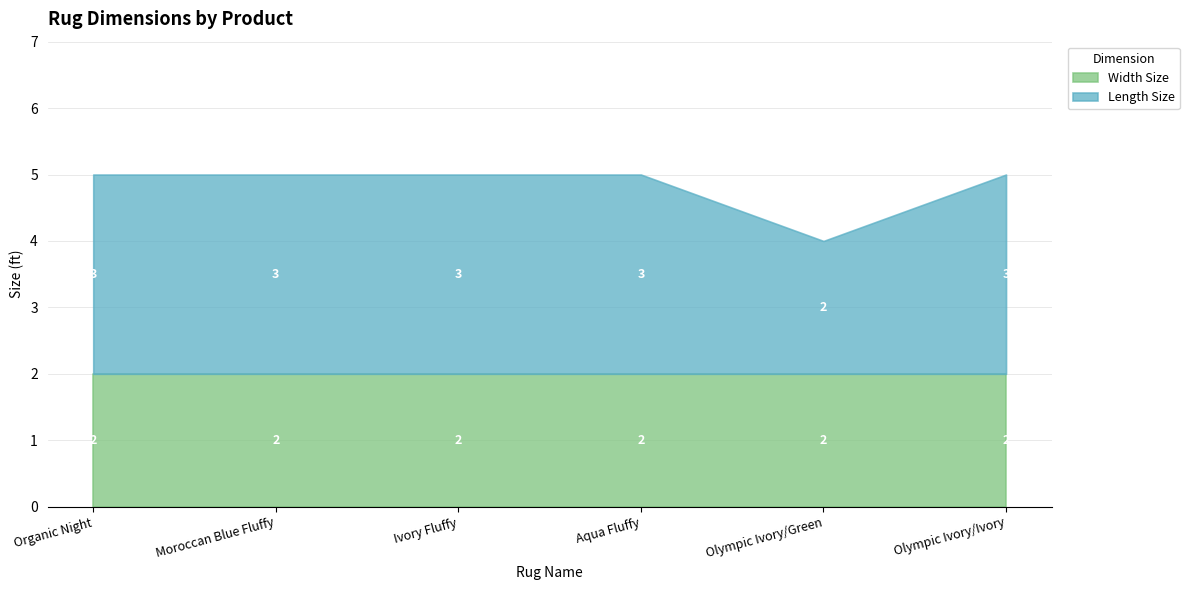

What is the difference between the maximum and minimum values in the Length Size series?

1